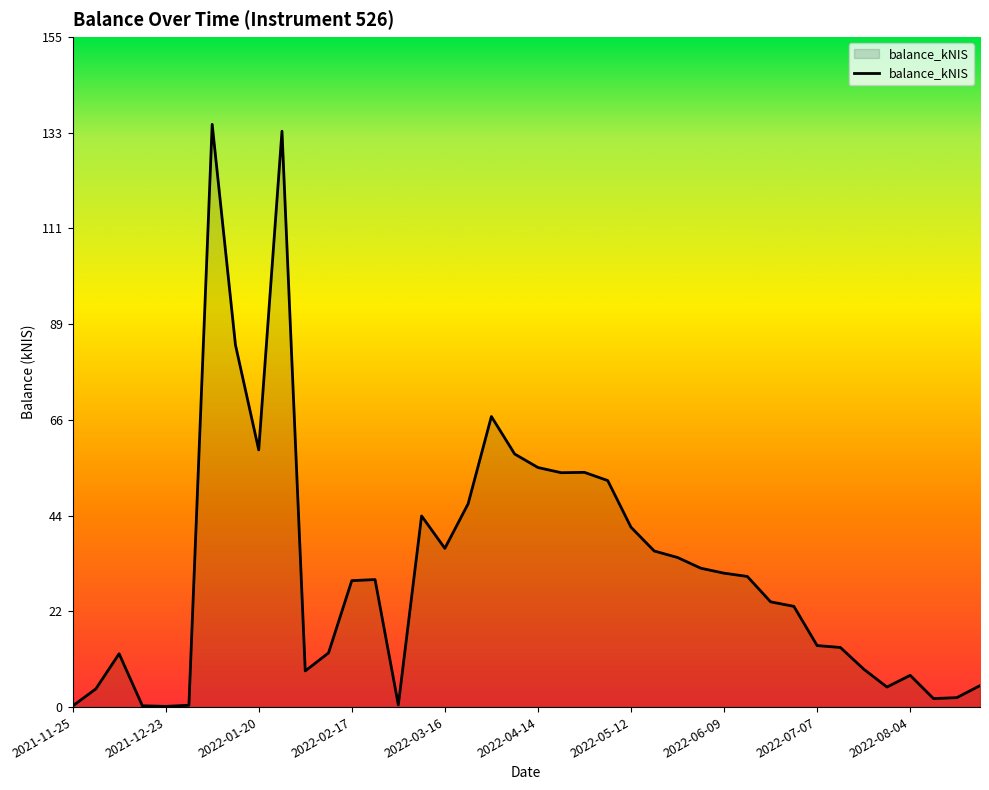

What is the sum of all values?

1291.4